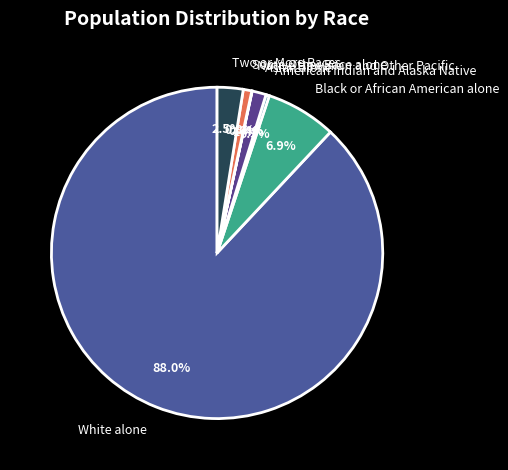

To the nearest percent, what is the difference between the largest and smallest slice percentages?

88%